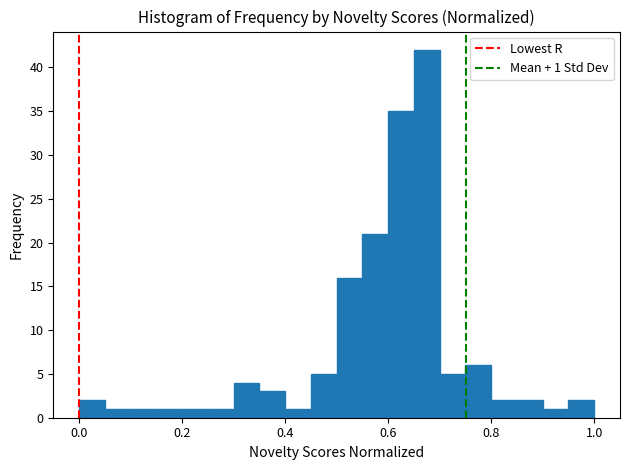

Around what value on the x-axis is the tallest bar? Give the approximate position of its centre, as read against the axis.

0.68